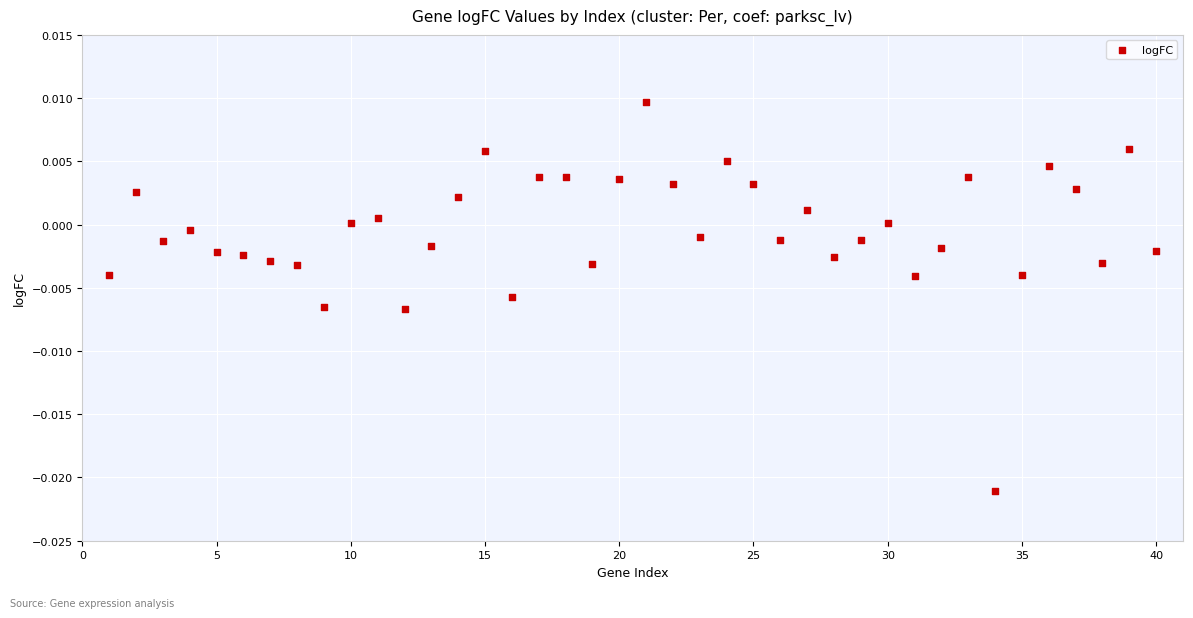

What is the range of X values (max minus min)?

39.0